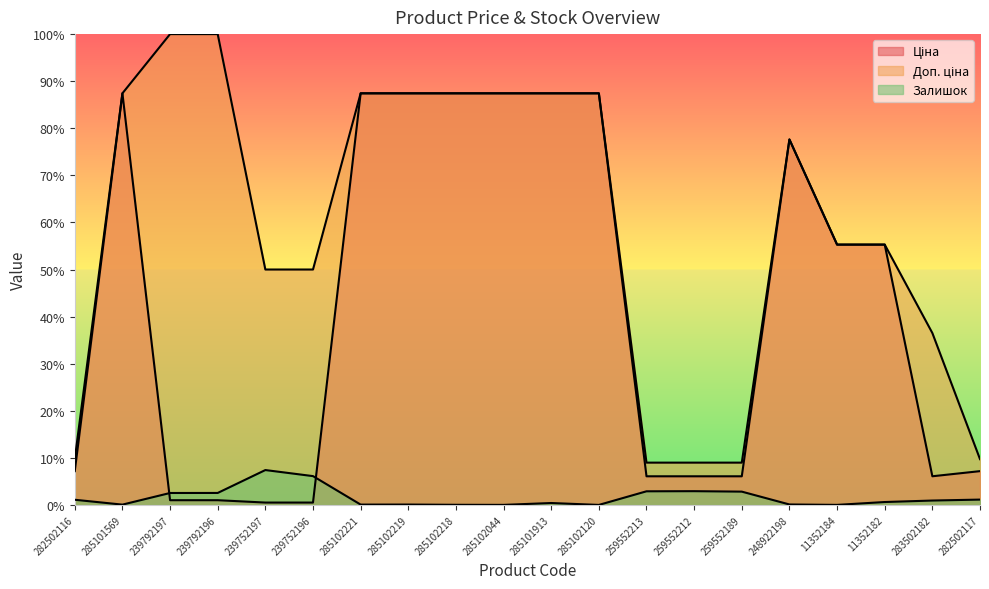

What is the difference between the maximum and minimum values in the Залишок series?

7.4